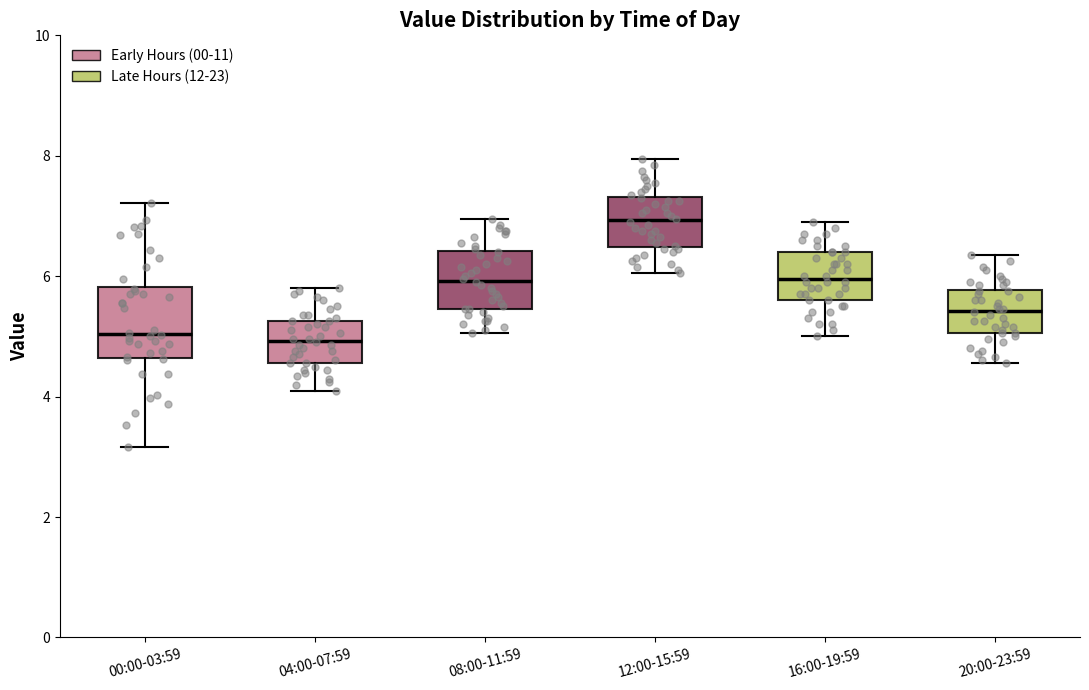

Which box has the highest median line?

12:00-15:59